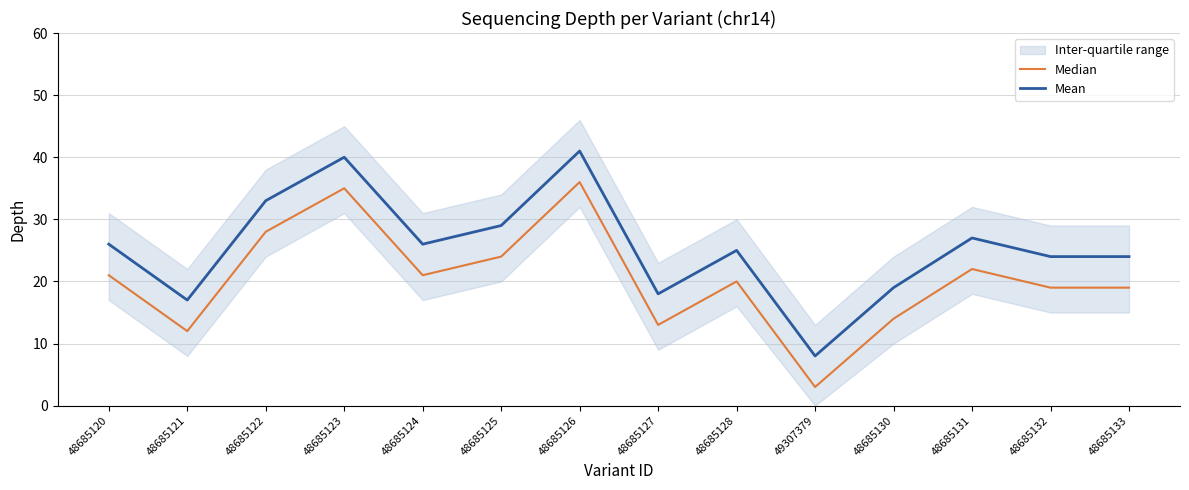

What is the approximate value of Median at 48685127, to the nearest 10?

10